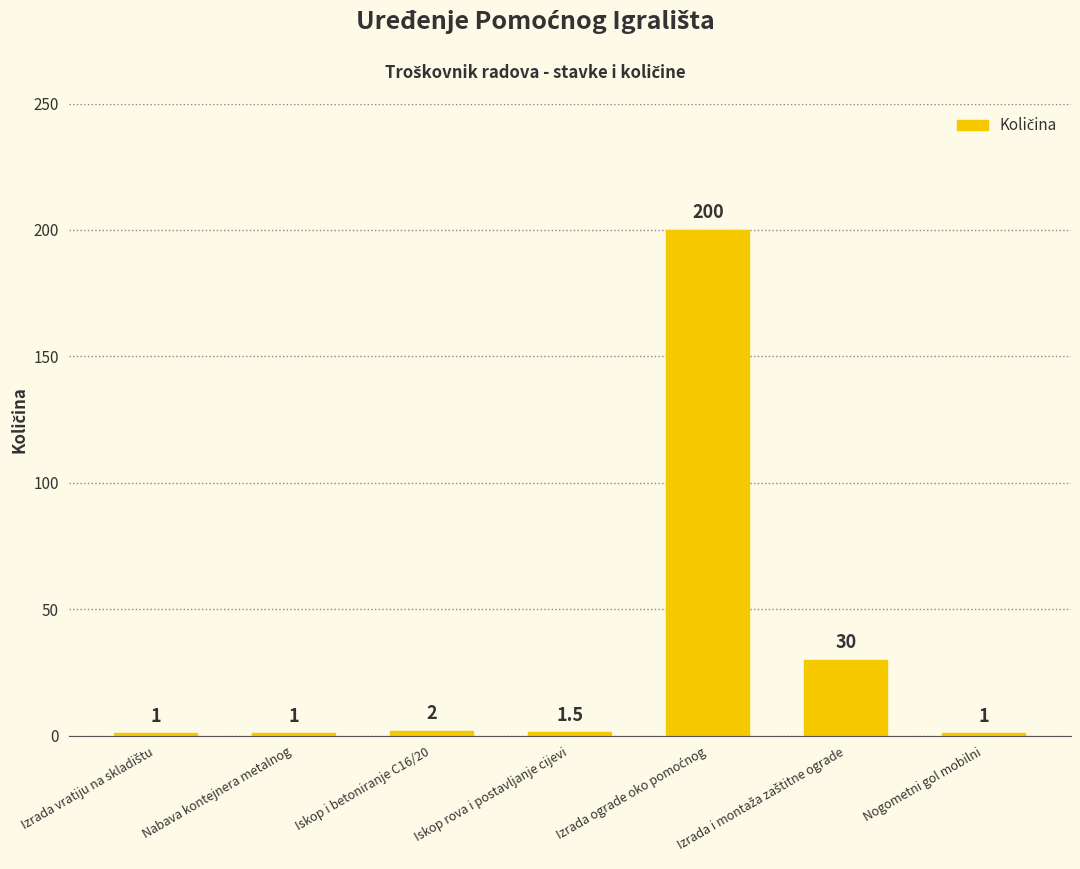

What is the minimum value shown in the chart?

1.0